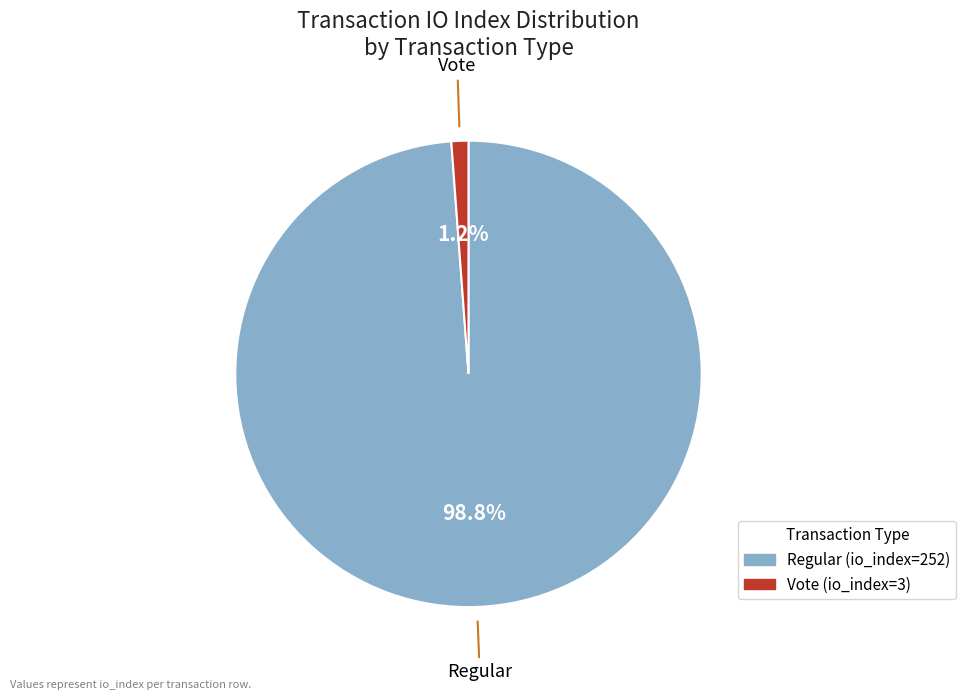

What is the majority slice?

Regular (io_index=252)